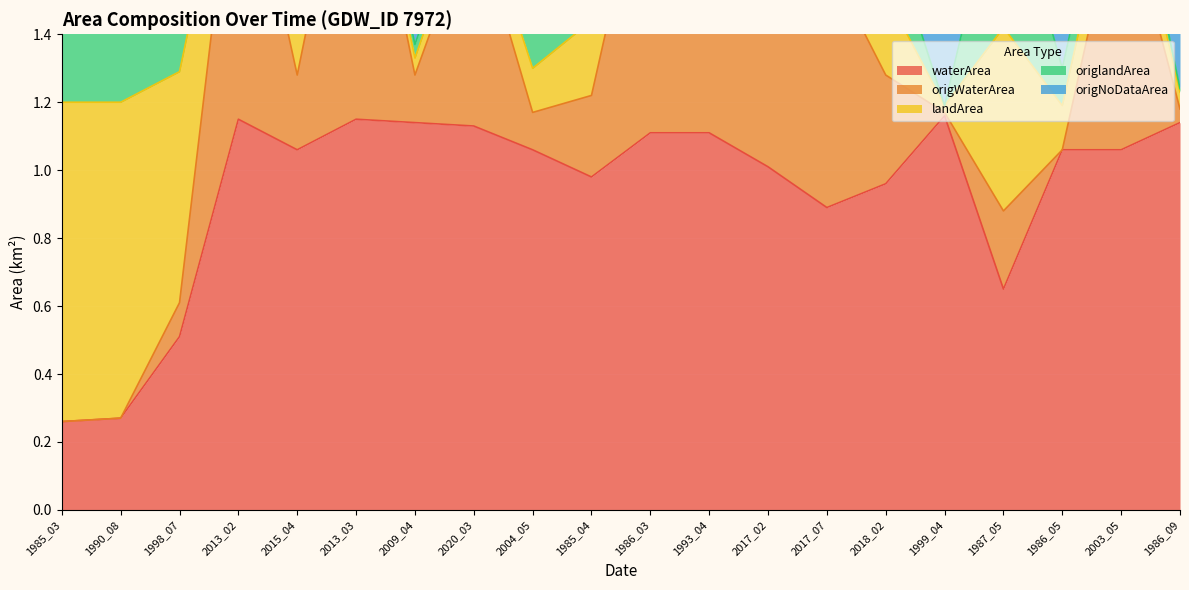

True or false: origNoDataArea and origWaterArea cross at least once.

False